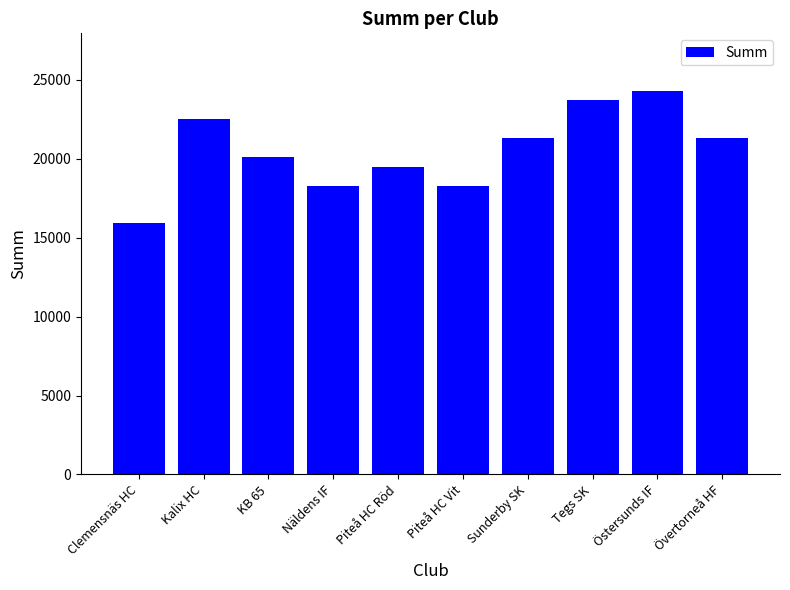

Between KB 65 and Sunderby SK, which is larger?

Sunderby SK